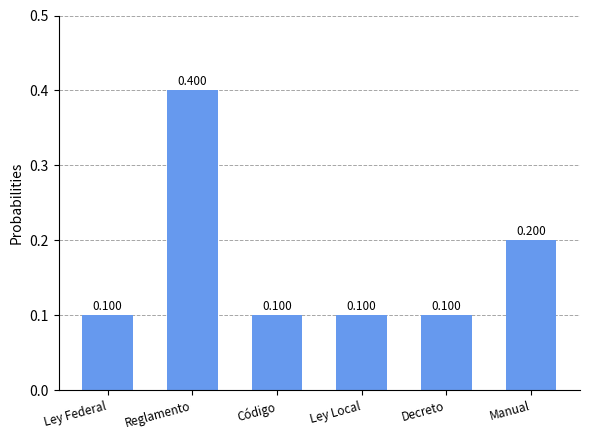

Reading left to right, list all the values displayed in this chart.

0.1	0.4	0.1	0.1	0.1	0.2